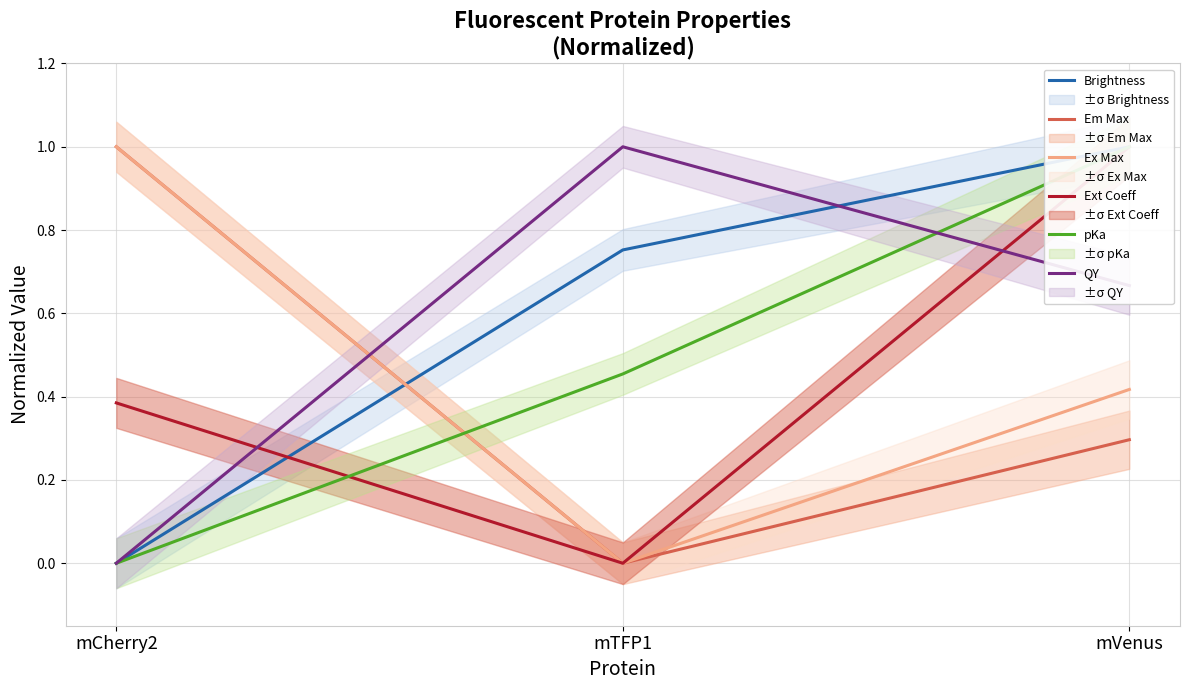

Count the Em Max values in the range 0 to 1.

3